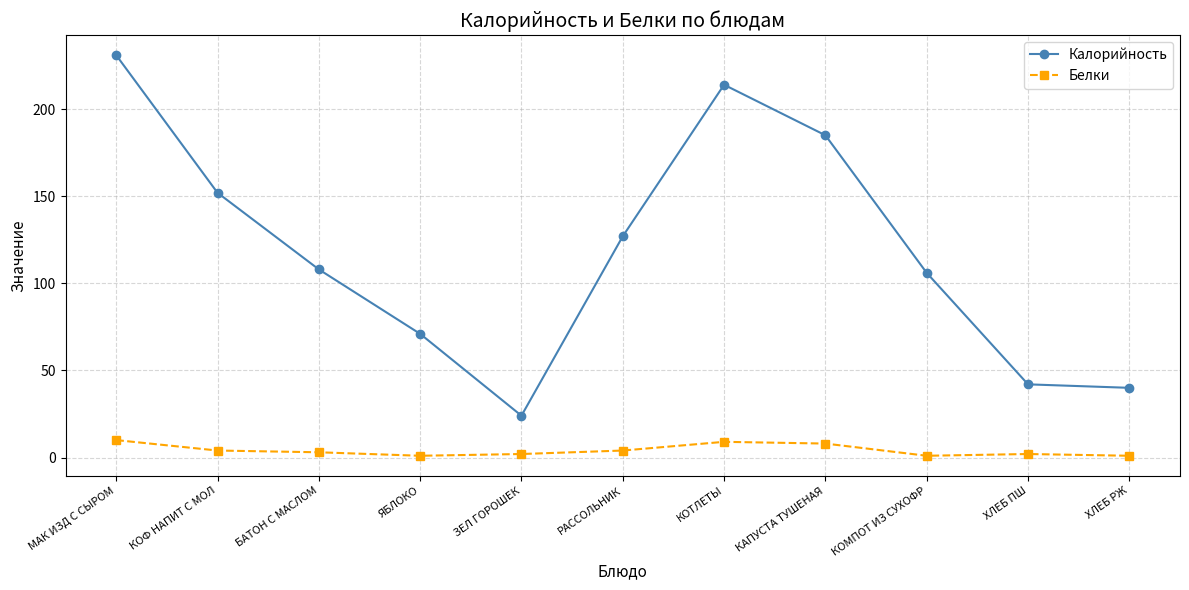

What is the label of the 3rd point from the right?

КОМПОТ ИЗ СУХОФР